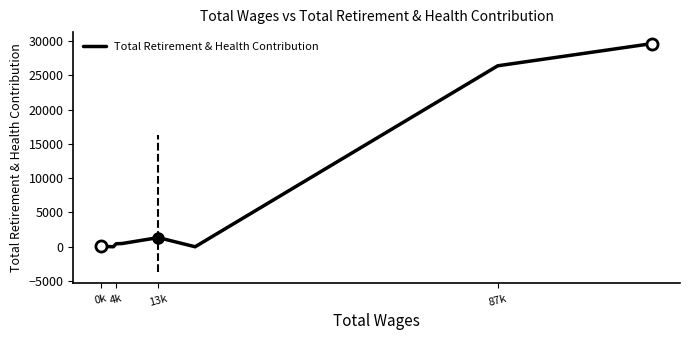

What is the maximum value shown in the chart?

29629